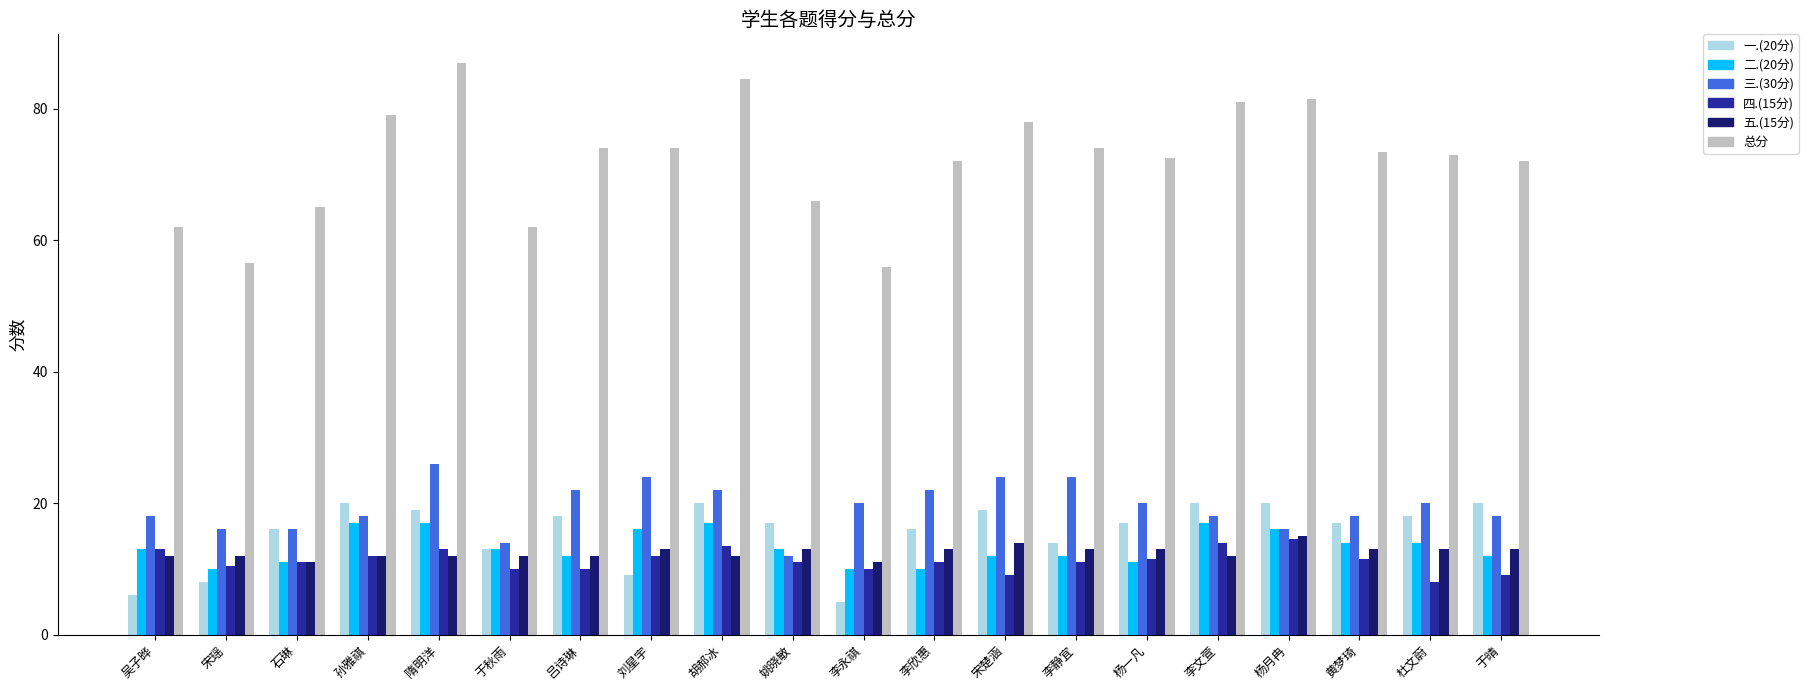

At which label does 一.(20分) first exceed 17?

孙雅祺